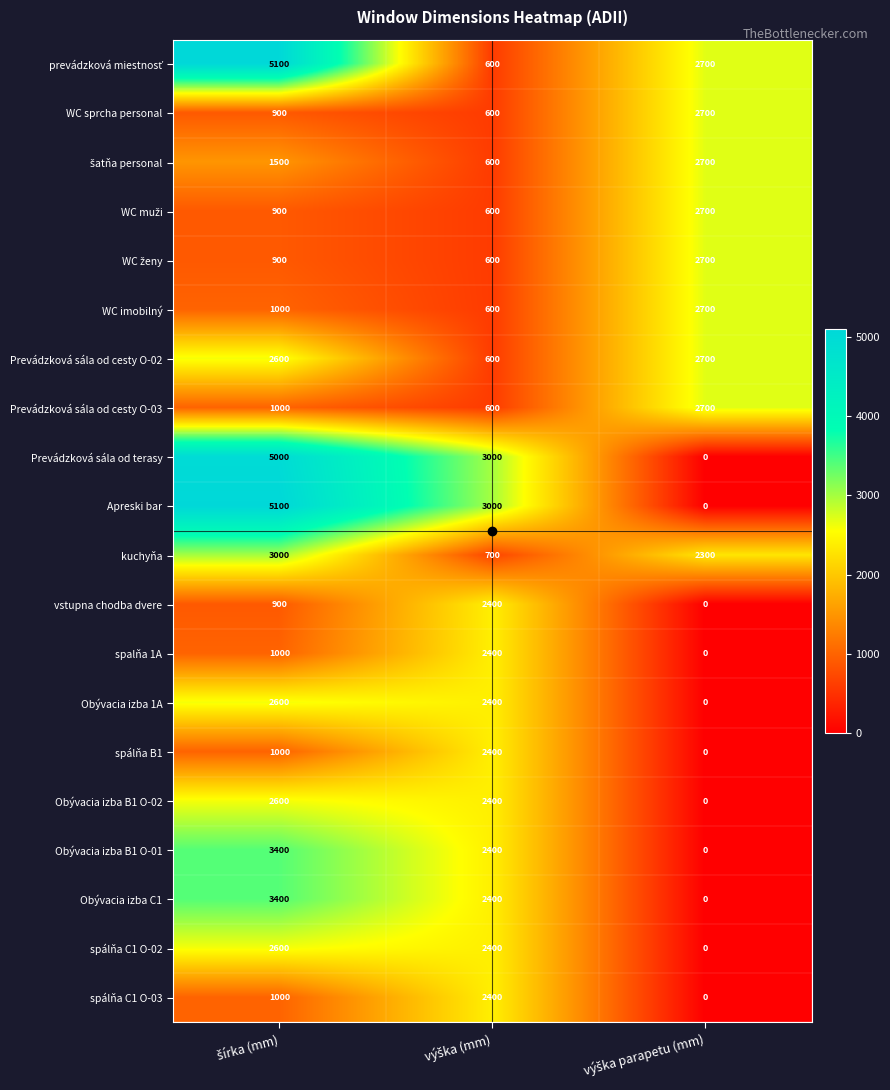

What is the difference between the maximum and minimum values in the Obývacia izba 1A series?

2600